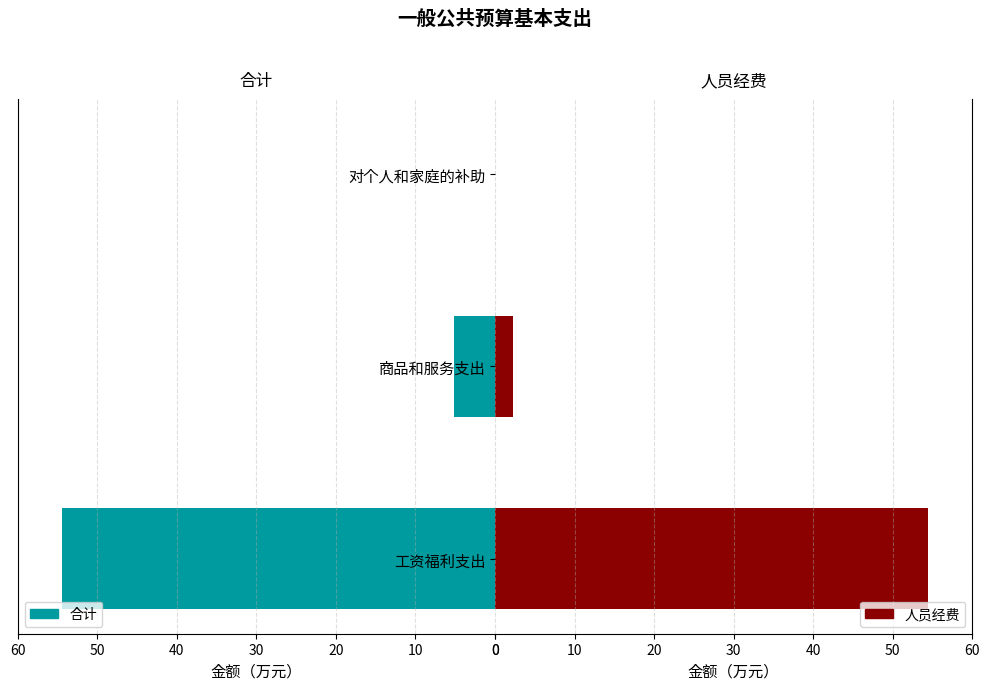

How many values in the 合计 series are below 5?

1